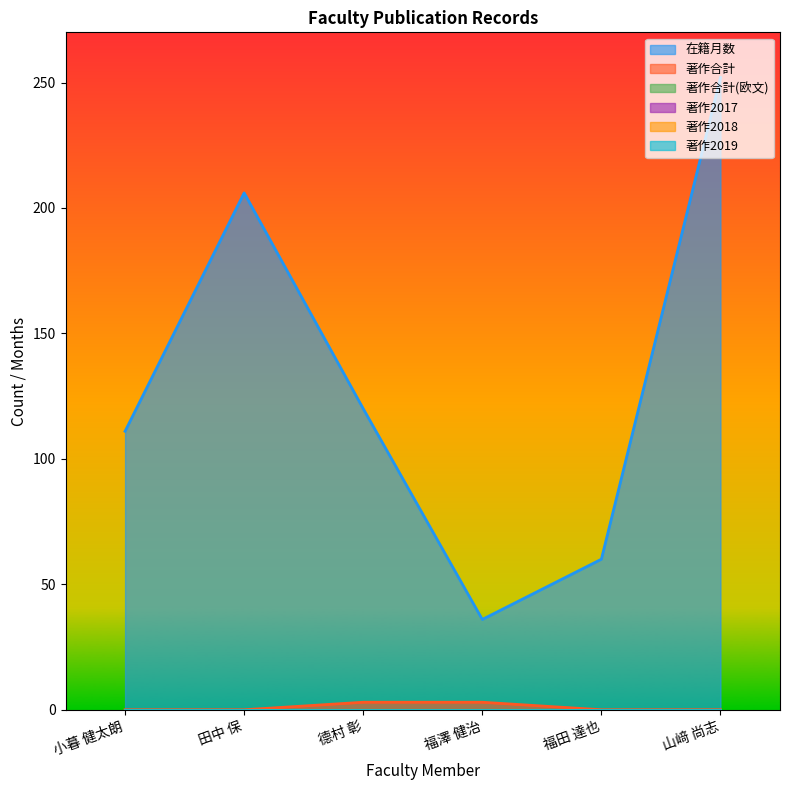

True or false: 在籍月数 and 著作合計(欧文) intersect in this chart.

False